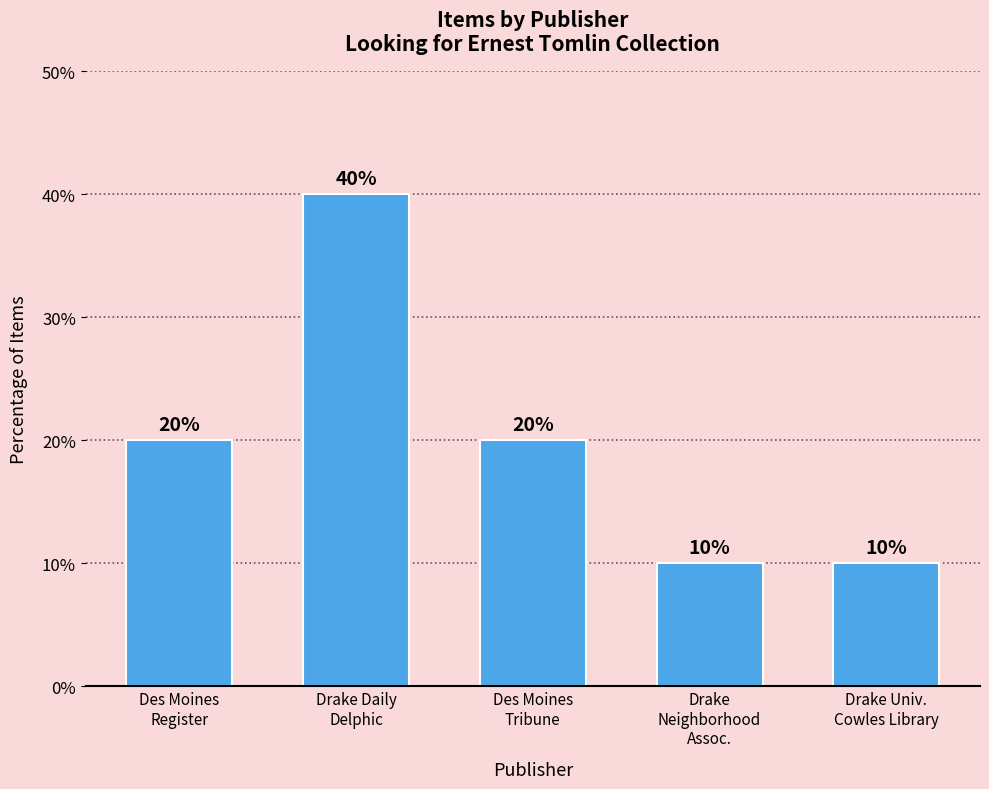

What position from the right is Des Moines
Tribune?

3